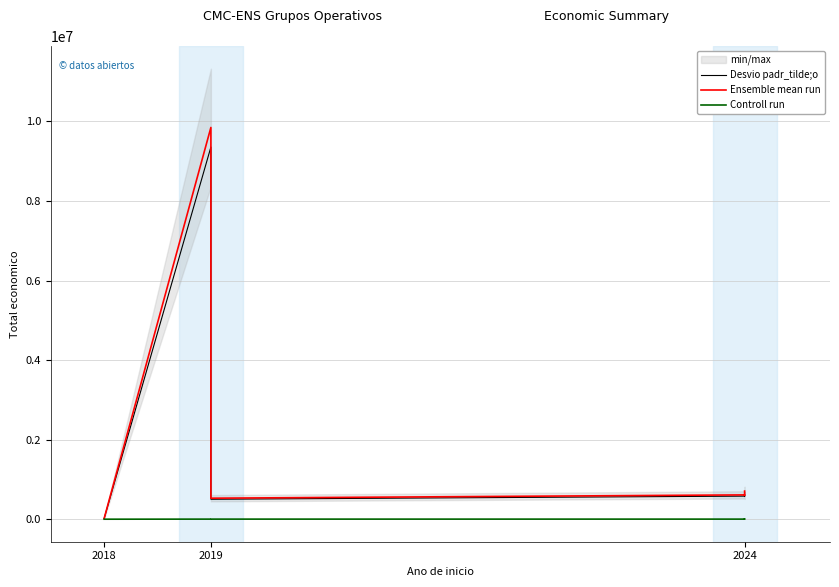

True or false: Controll run has more than 0 points higher than both neighbors.

True